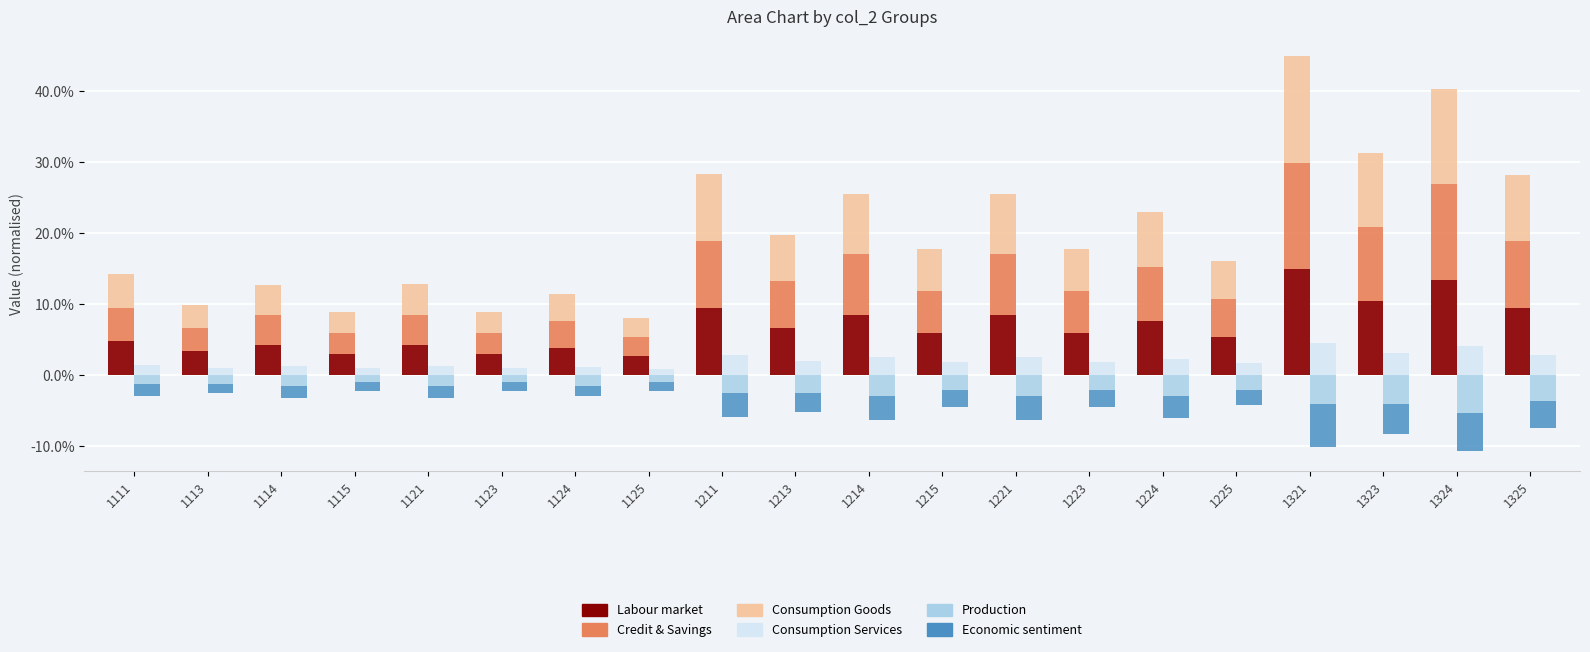

Which category has the highest value across all series?

1321